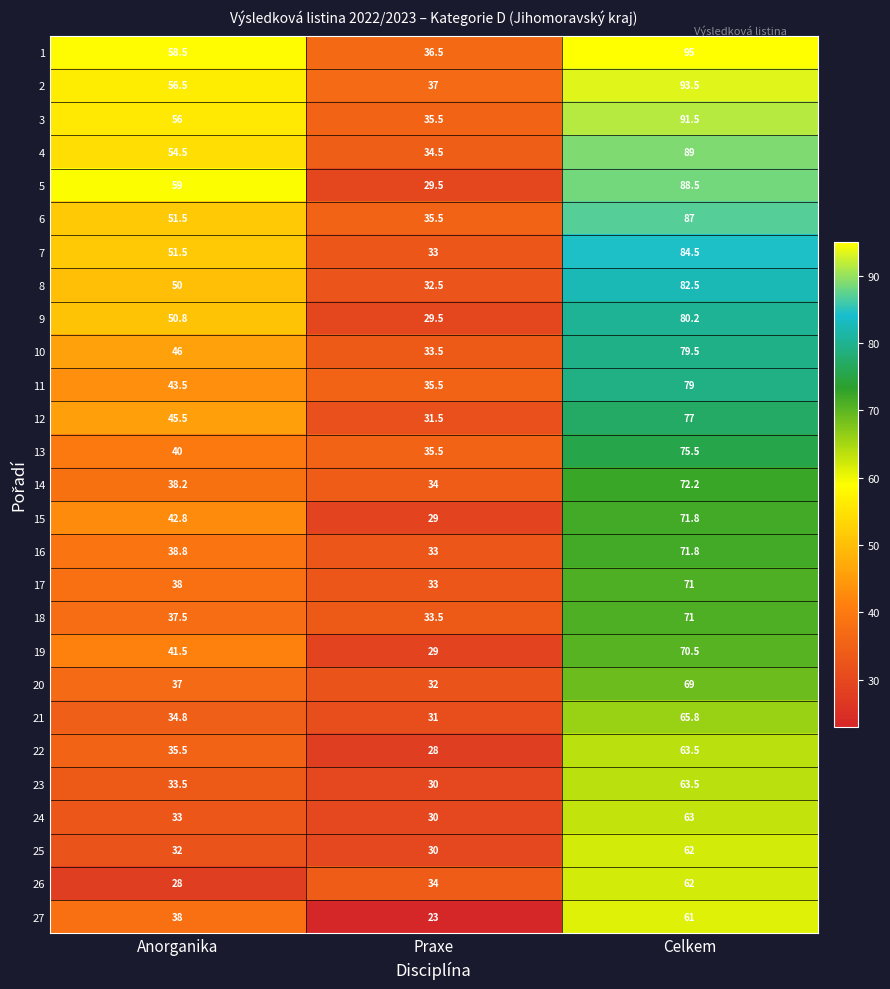

Which series has the widest spread of values?

5